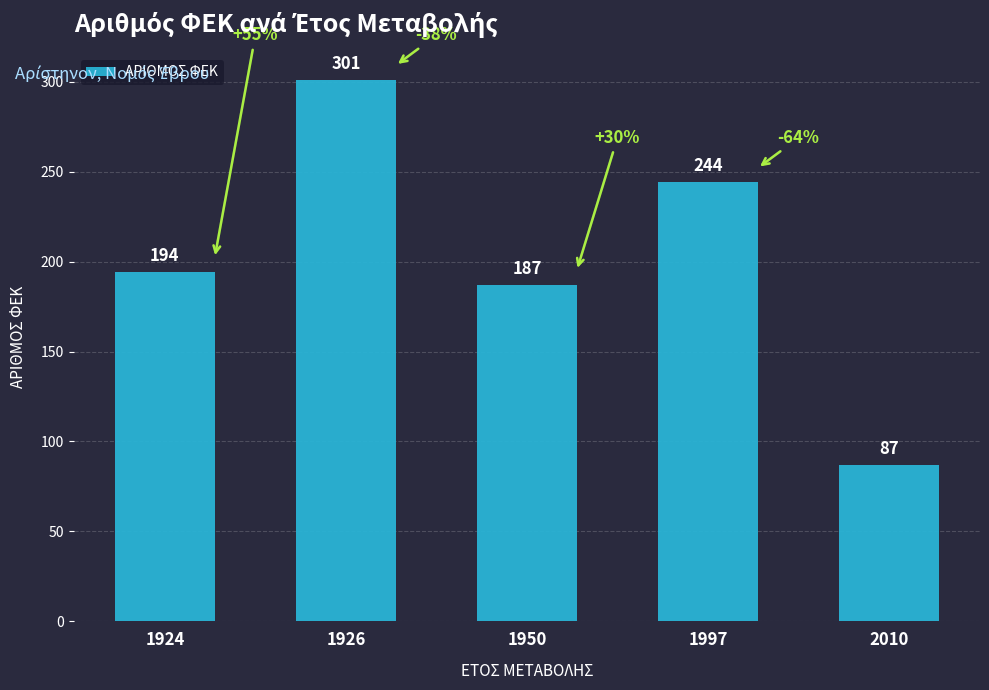

What is the value of the 1st bar from the left?

194